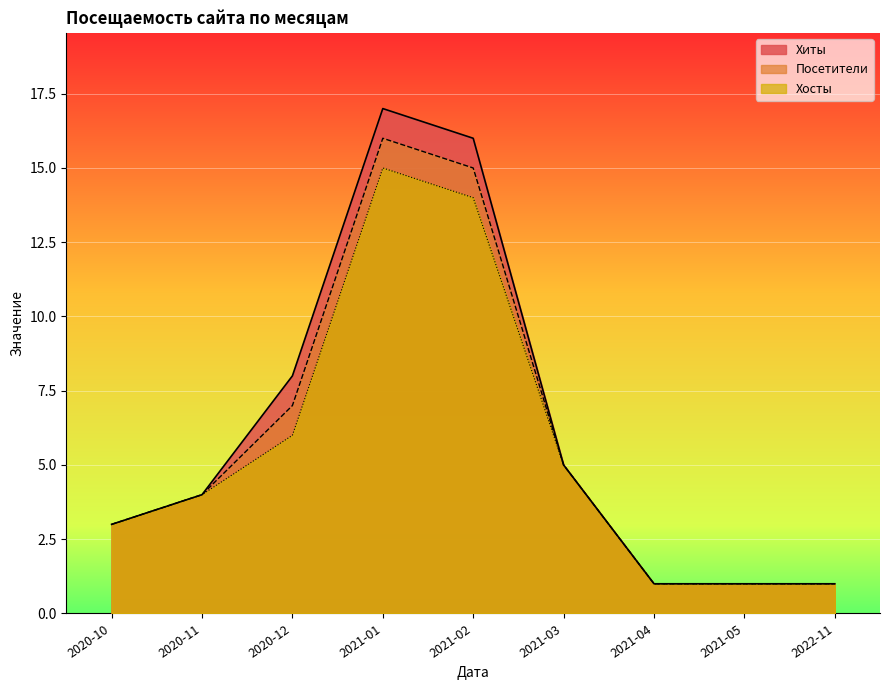

What is the minimum value for Хиты?

1